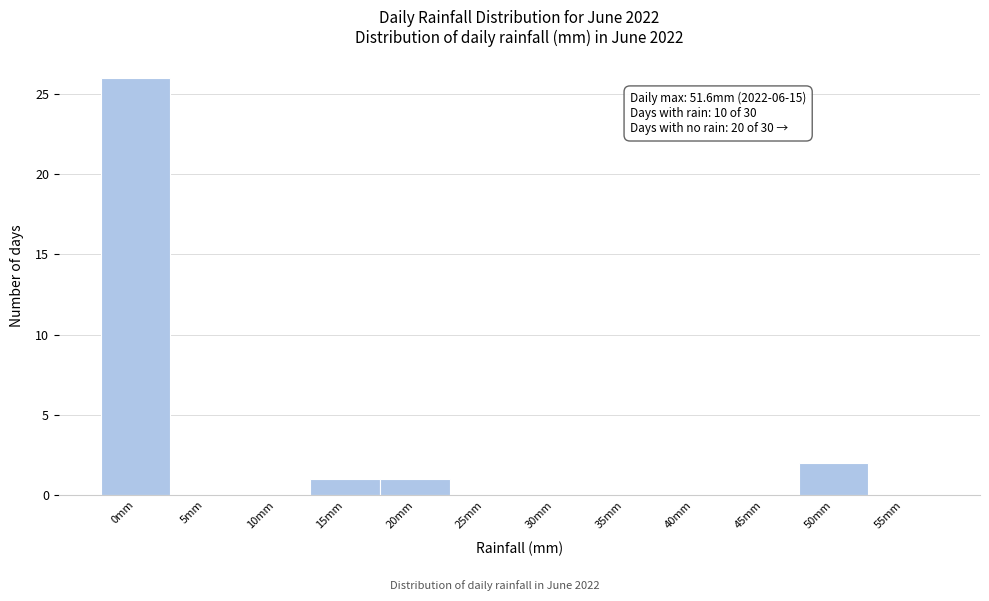

Reading left to right, what are all the values shown in this chart?

0mm=26	5mm=0	10mm=0	15mm=1	20mm=1	25mm=0	30mm=0	35mm=0	40mm=0	45mm=0	50mm=2	55mm=0